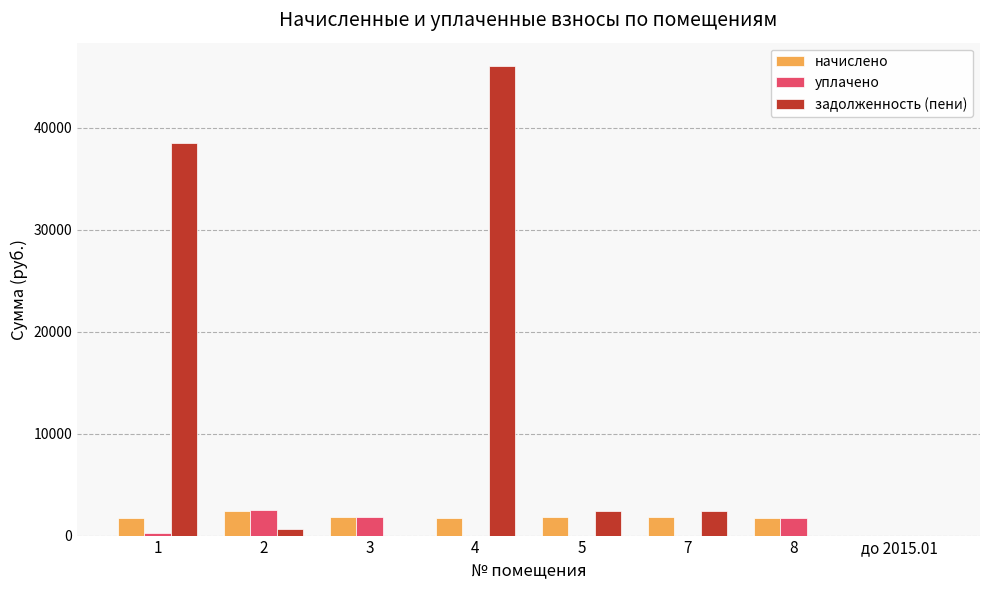

What is the maximum value for уплачено?

2497.8